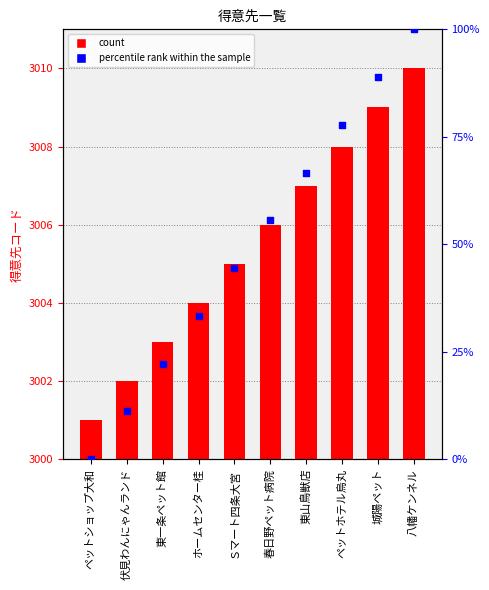

Which series has the largest total across all categories?

得意先コード